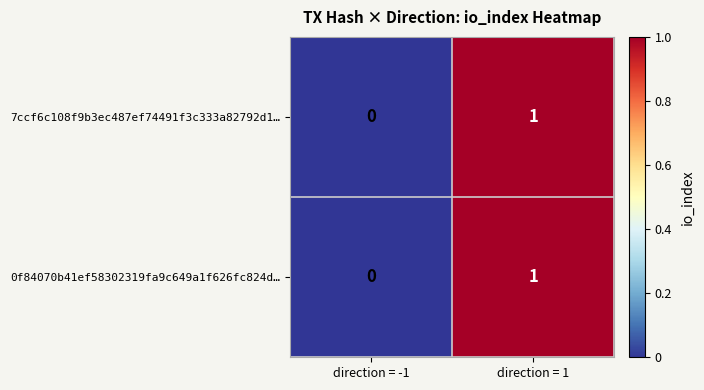

How many data points does each series have?

2